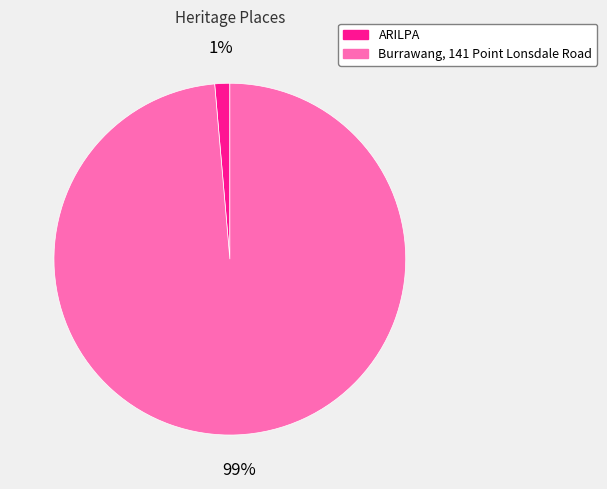

True or false: ARILPA accounts for 1% of the total.

True